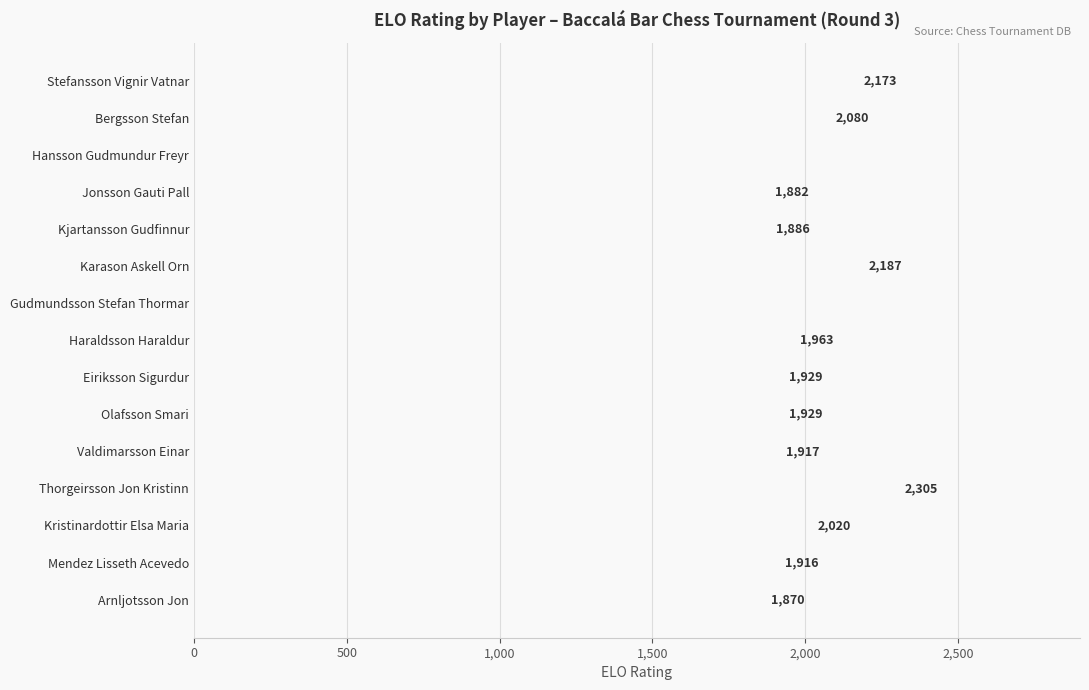

Reading top to bottom, what are all the values shown in this chart?

Stefansson Vignir Vatnar=2173	Bergsson Stefan=2080	Hansson Gudmundur Freyr=0	Jonsson Gauti Pall=1882	Kjartansson Gudfinnur=1886	Karason Askell Orn=2187	Gudmundsson Stefan Thormar=0	Haraldsson Haraldur=1963	Eiriksson Sigurdur=1929	Olafsson Smari=1929	Valdimarsson Einar=1917	Thorgeirsson Jon Kristinn=2305	Kristinardottir Elsa Maria=2020	Mendez Lisseth Acevedo=1916	Arnljotsson Jon=1870